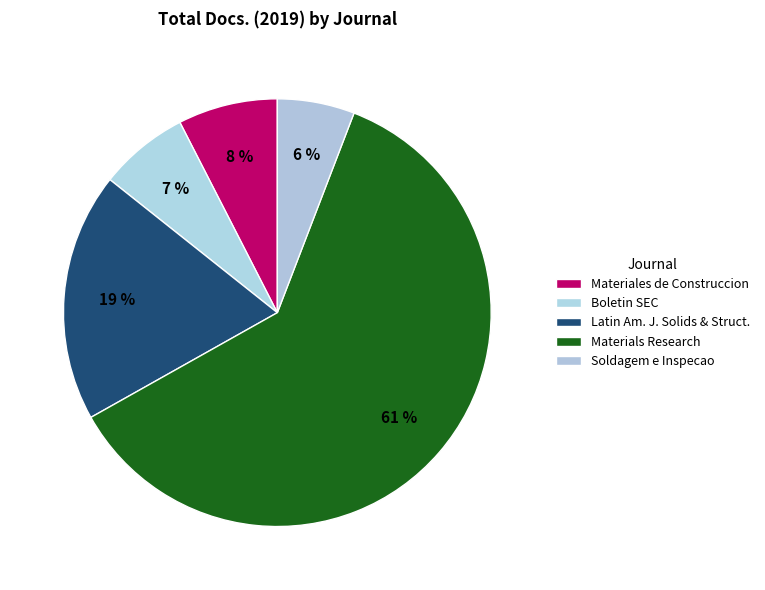

What is the ratio of the value at Materials Research to the value at Soldagem e Inspecao?

10.5